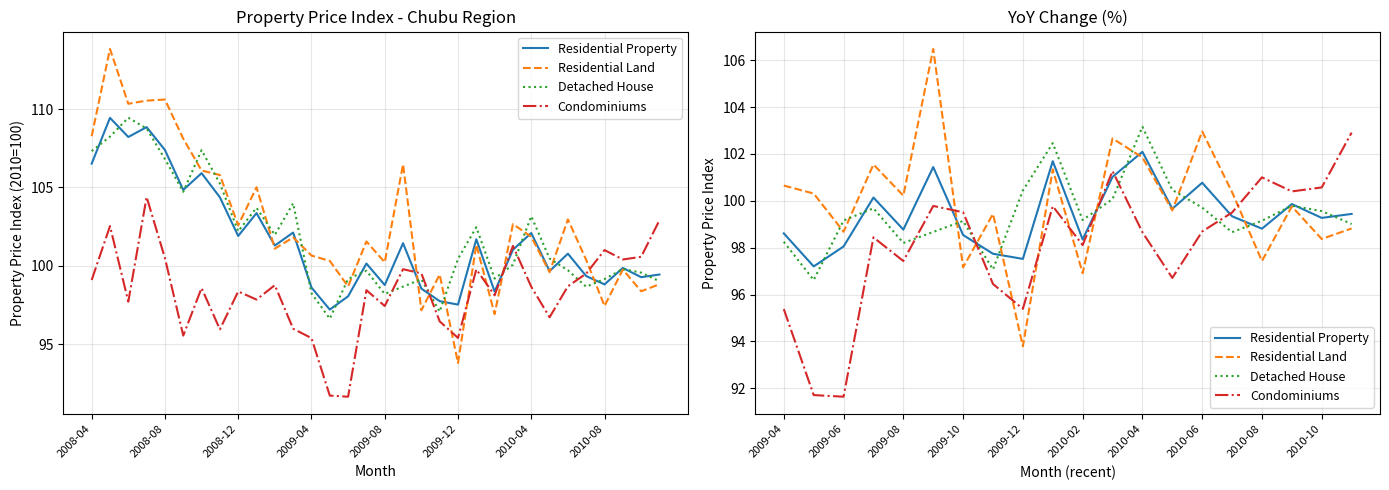

Read the Condominiums value at 19.

102.9